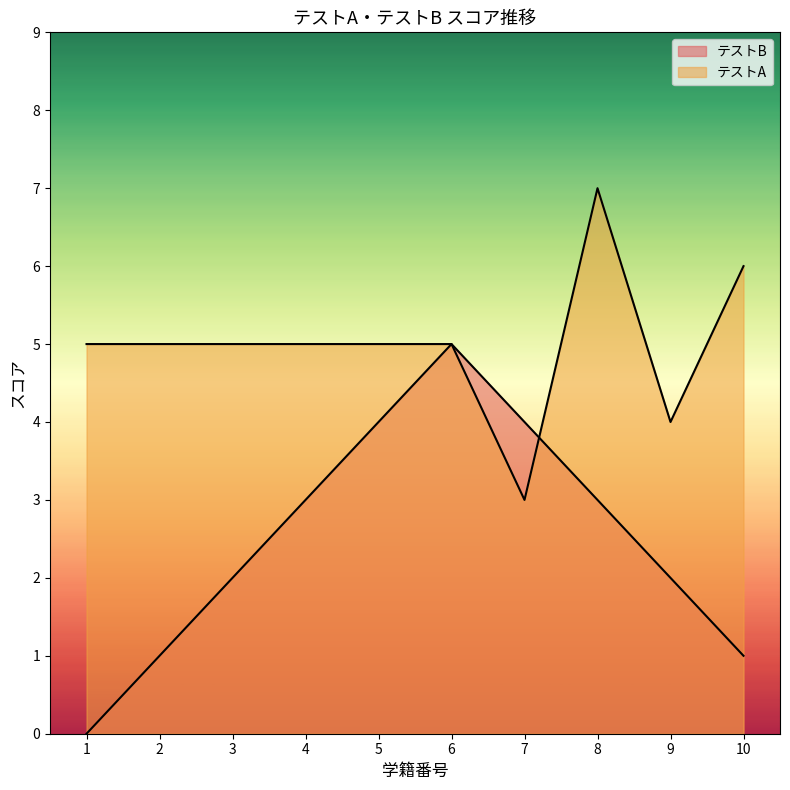

What is the value of the テストB point at the 6th from the left?

5